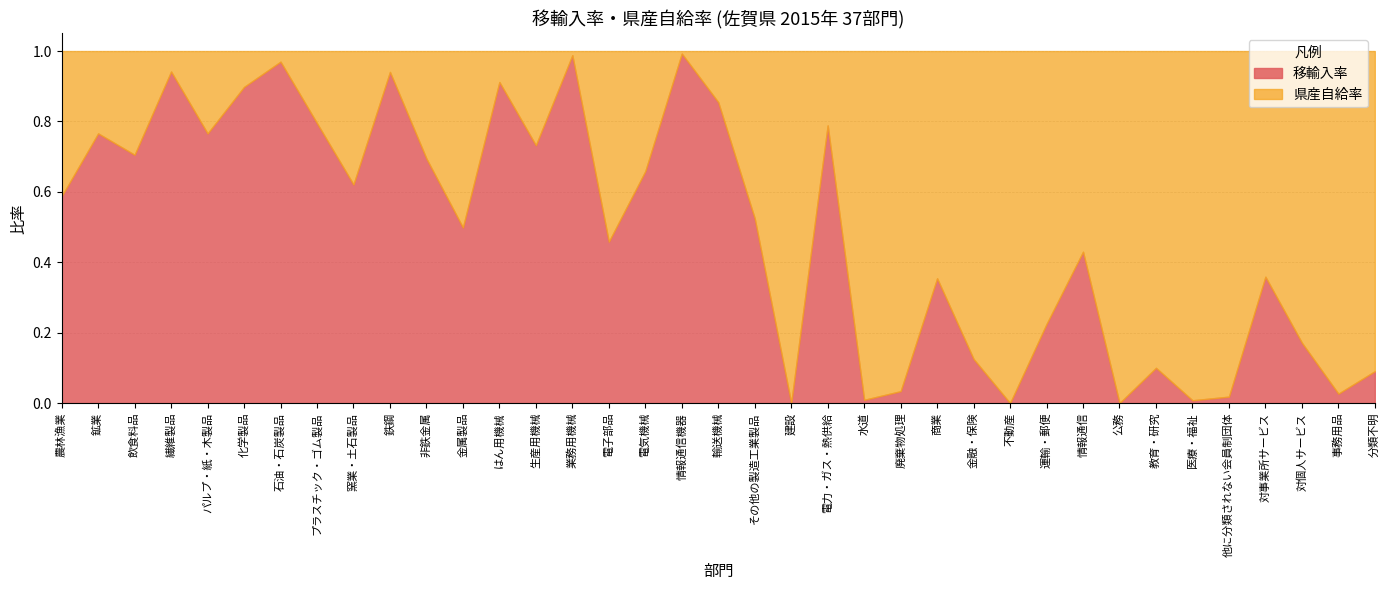

At which category is the sum across all series the highest?

農林漁業